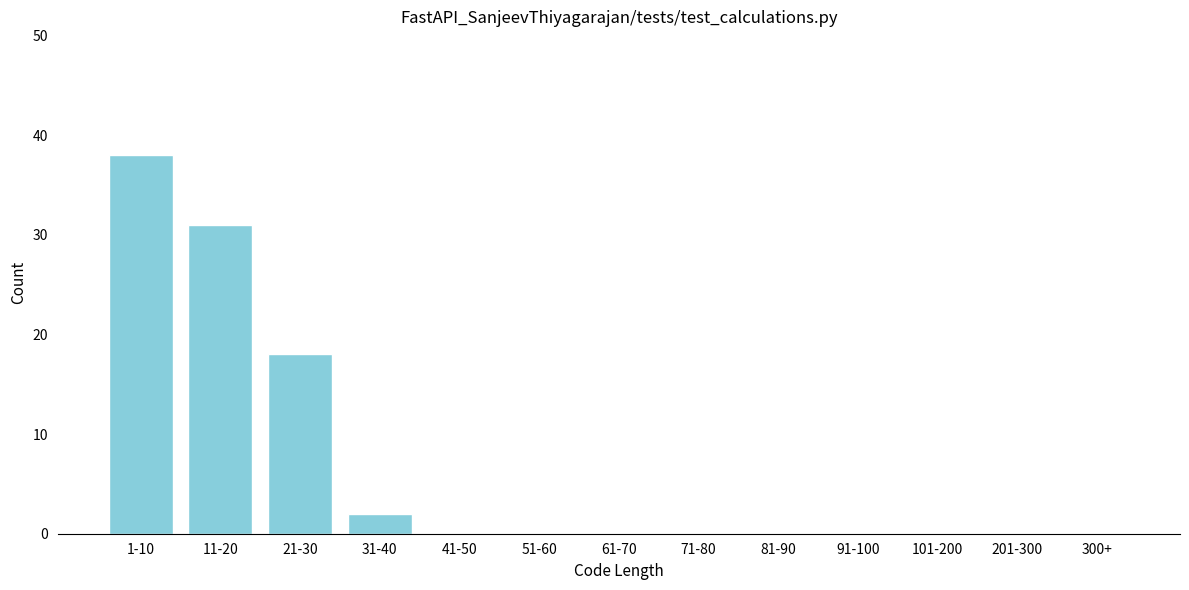

Reading right to left, transcribe all the data shown in this chart.

300+=0	201-300=0	101-200=0	91-100=0	81-90=0	71-80=0	61-70=0	51-60=0	41-50=0	31-40=2	21-30=18	11-20=31	1-10=38